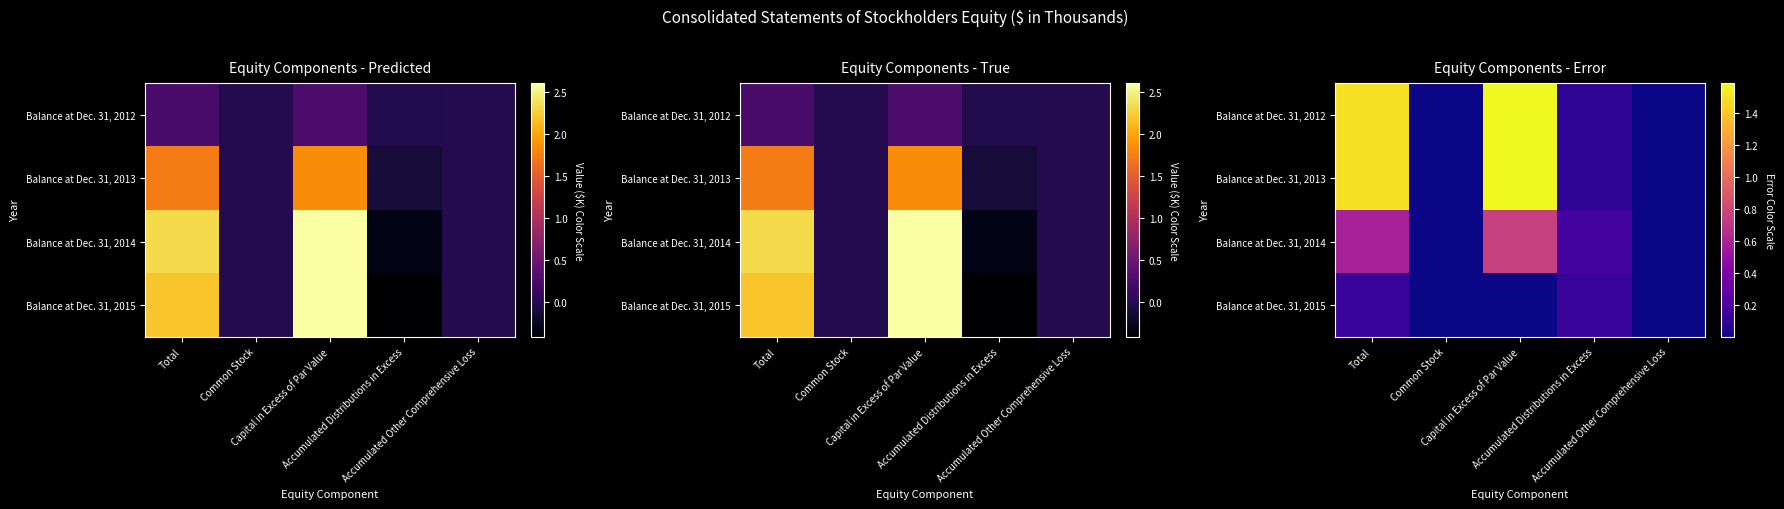

The value of Balance at Dec. 31, 2013 at Common Stock is 3179. True or false?

False